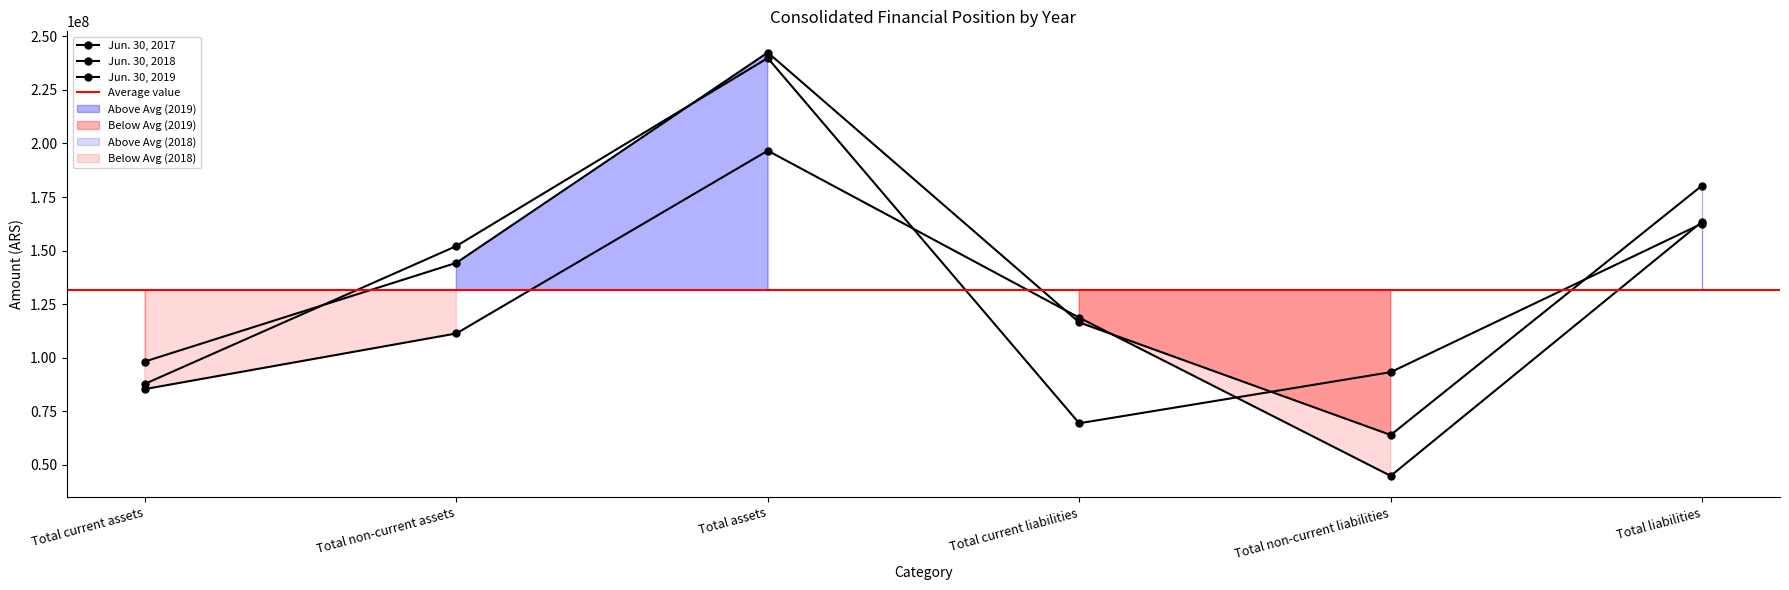

True or false: Jun. 30, 2019 and Jun. 30, 2018 cross at least once.

True